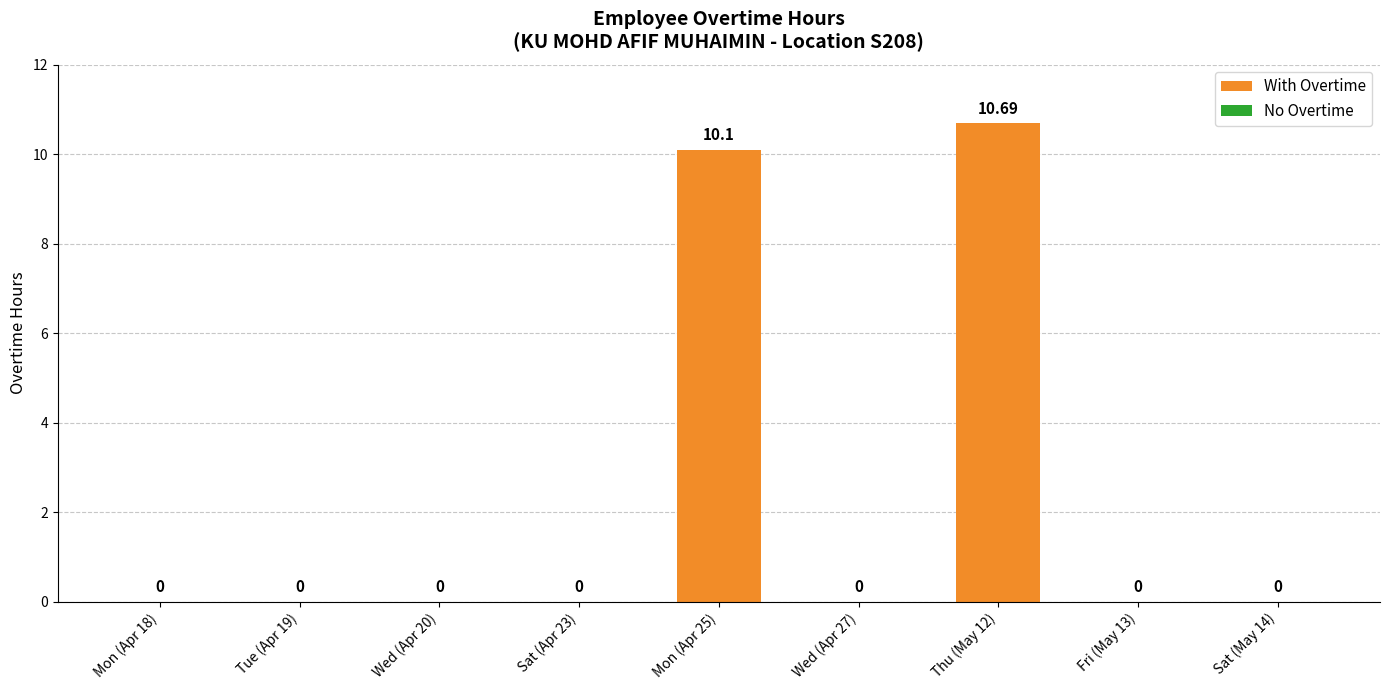

Which has a higher value, Fri (May 13) or Thu (May 12)?

Thu (May 12)